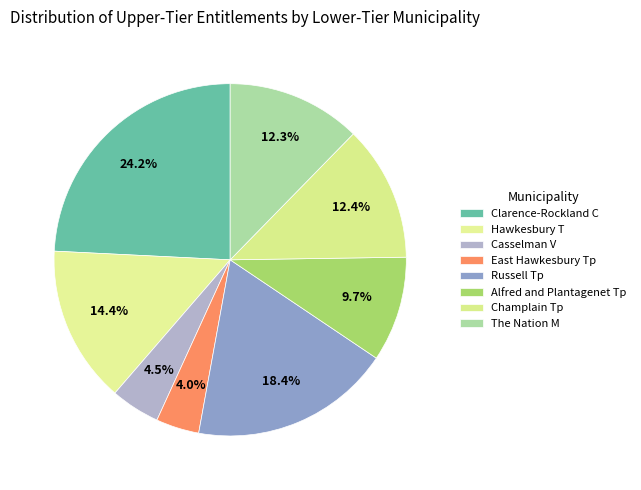

Combined, what portion of the pie is Casselman V and Russell Tp?

23.0%